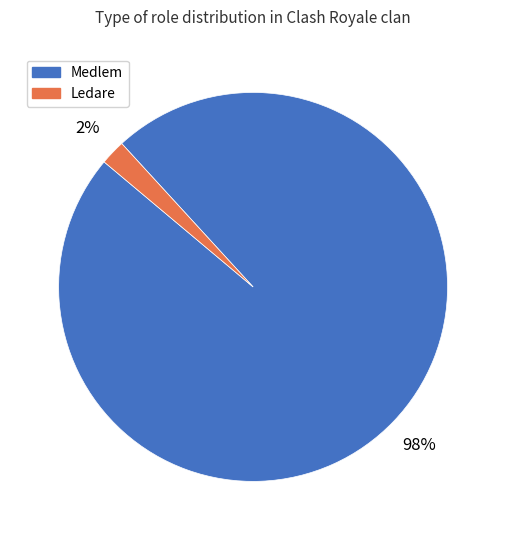

Combined, do Medlem and Ledare account for over 50%?

Yes